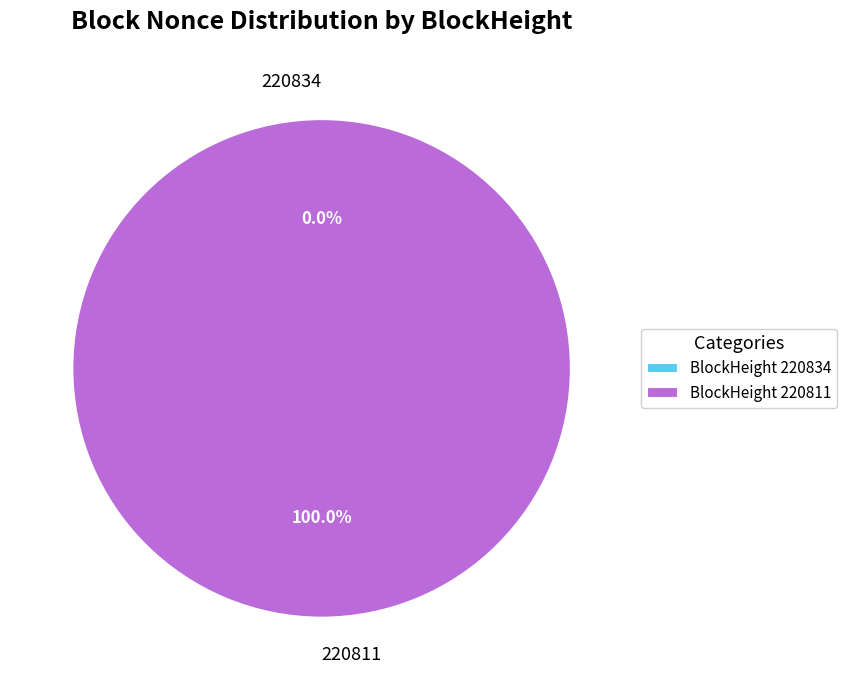

Which category has the smallest portion of the pie?

220834